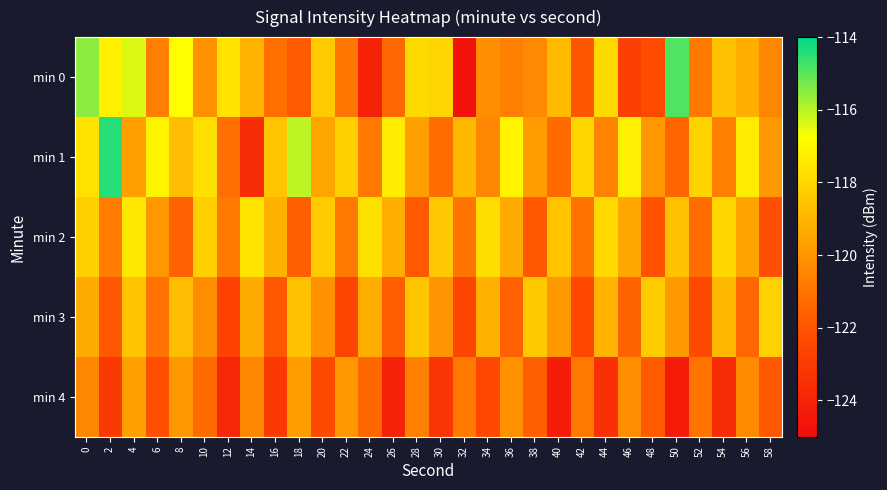

At 52, list the series in order from smallest to largest.

min 3, min 2, min 4, min 0, min 1